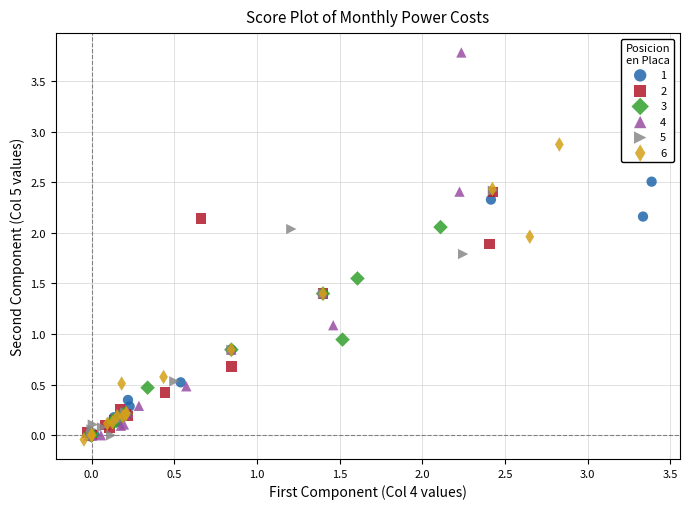

Which series has the largest Y range (max minus min)?

4